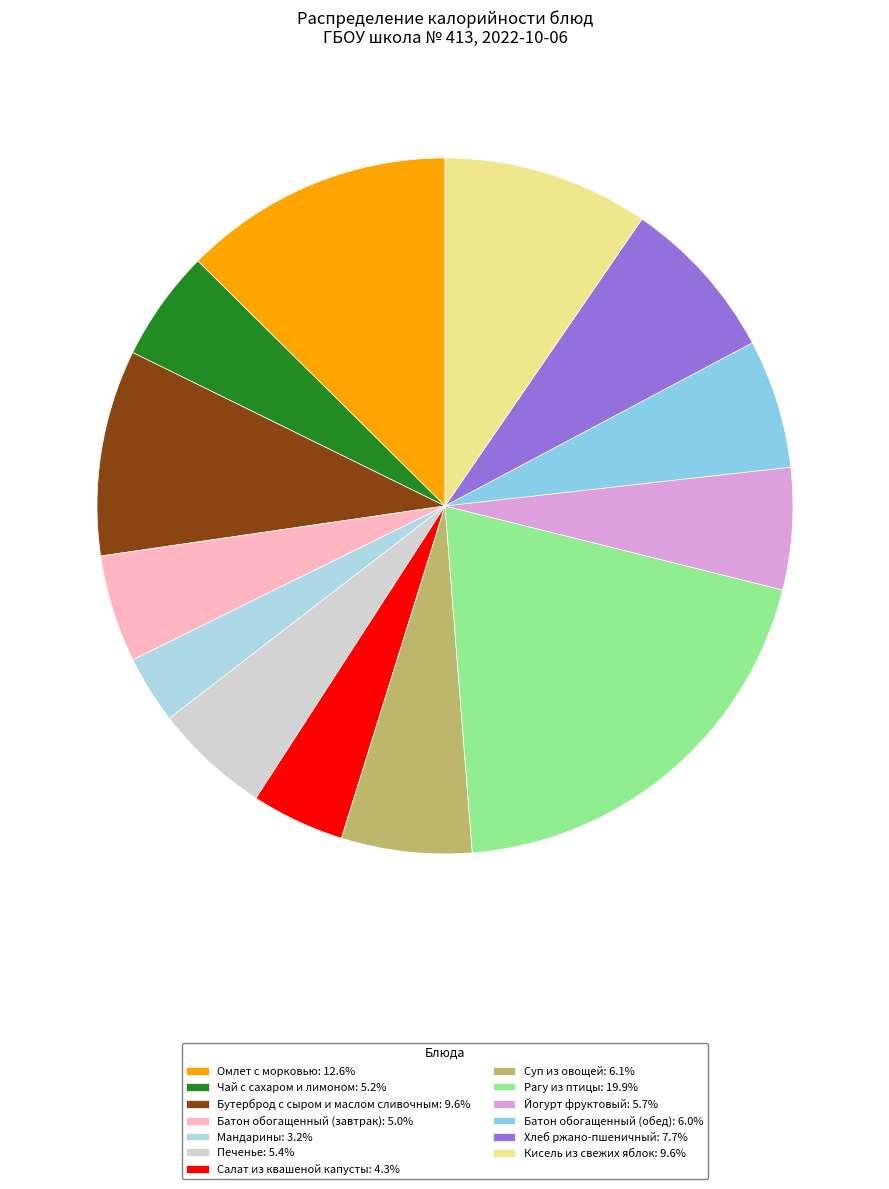

Is the sum of Кисель из свежих яблок and Батон обогащенный (завтрак) greater than half?

No